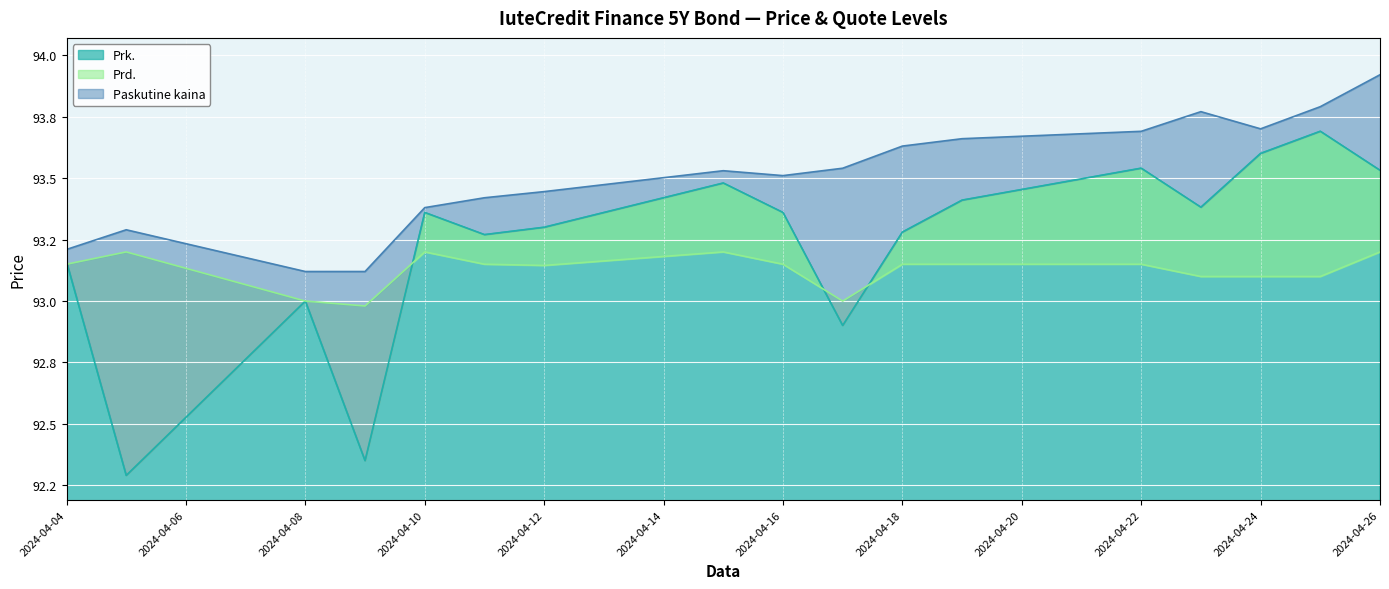

At which label is Prk. closest to 92?

2024-04-05